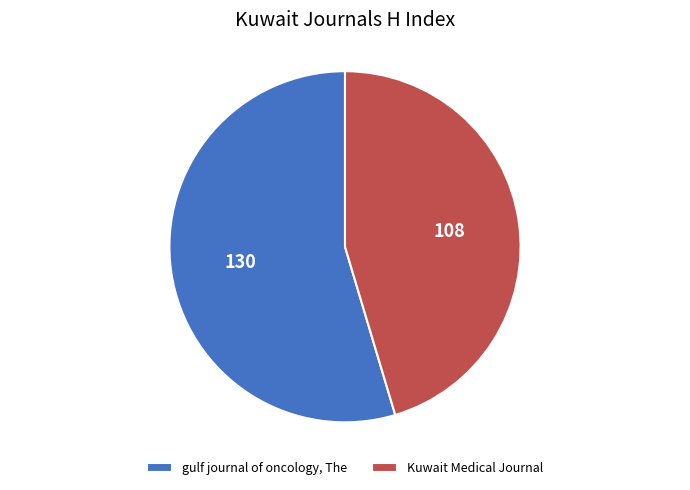

Do Kuwait Medical Journal and gulf journal of oncology, The together represent more than half of the pie?

Yes